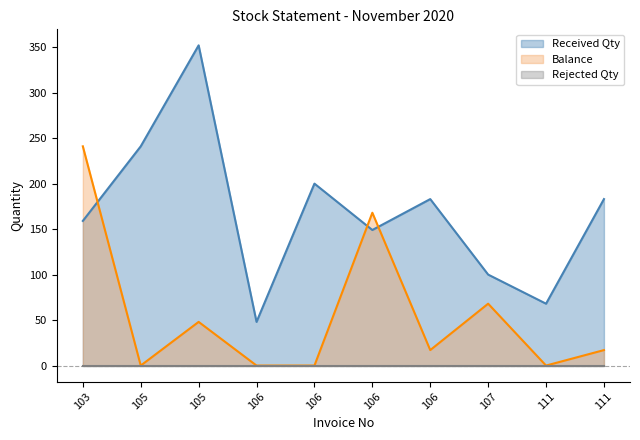

Does the chart have visible grid lines?

No